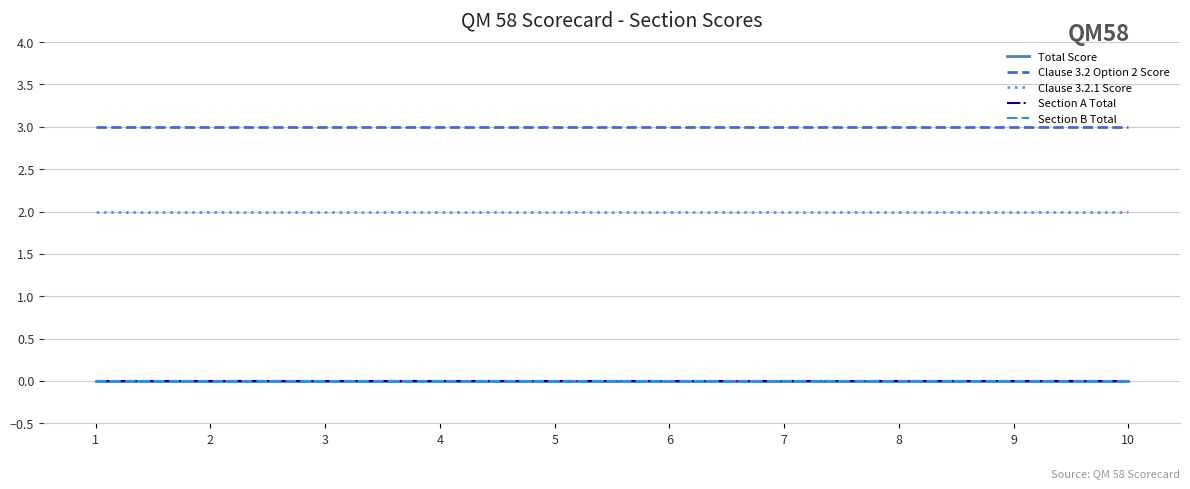

Is this an area chart (filled region under the line)?

No